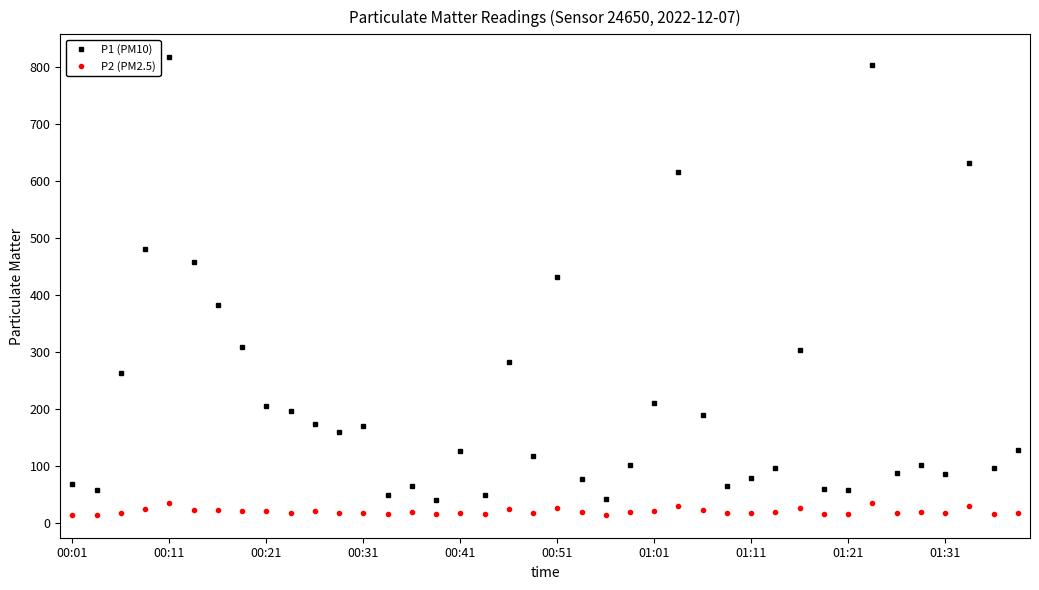

What is the sum of all P2 (PM2.5) values?

782.5